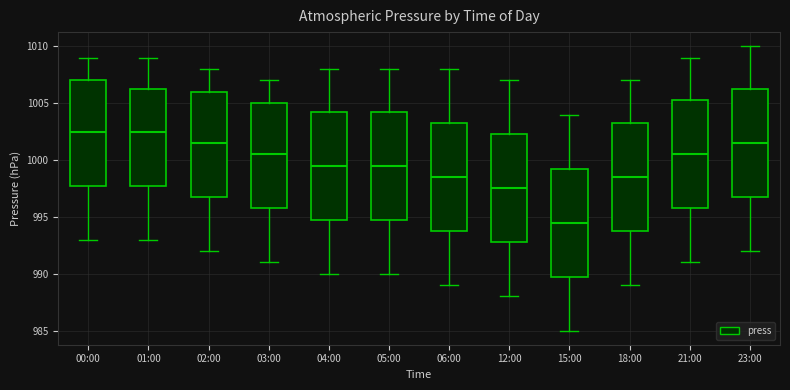

Where does the lower whisker of the box for 15:00 end on the y-axis? The values are not printed on the chart, so give them approximately, as read against the axis.

985.0